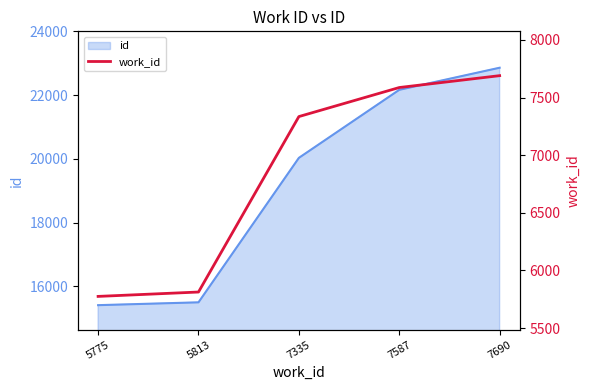

Rank the categories by value from lowest to highest.

5775, 5813, 7335, 7587, 7690